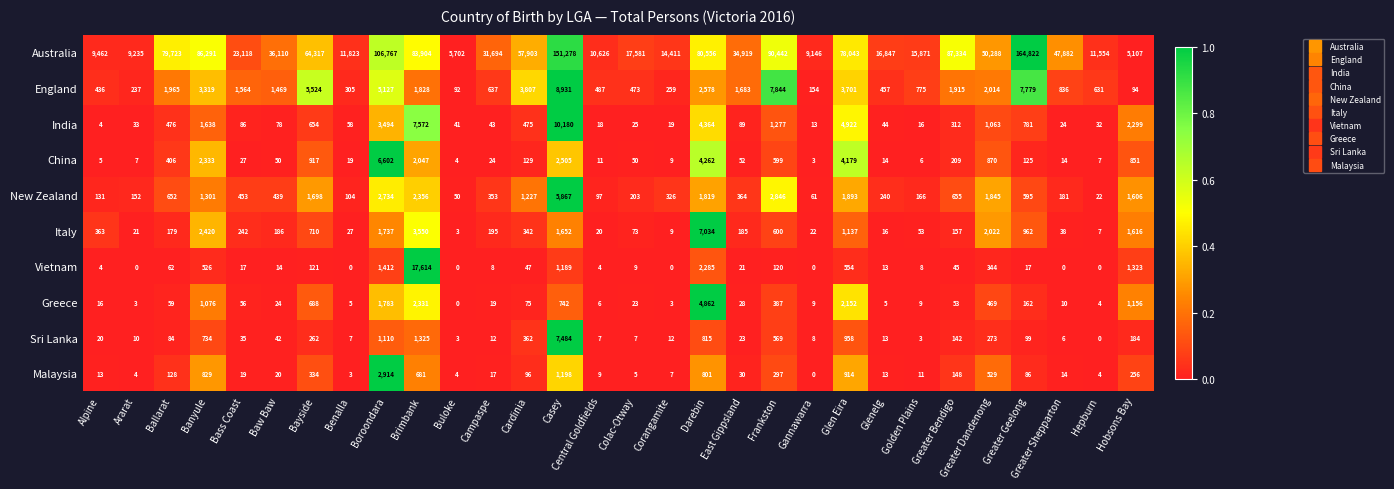

What is the difference between the highest and lowest values at Greater Bendigo?

87289